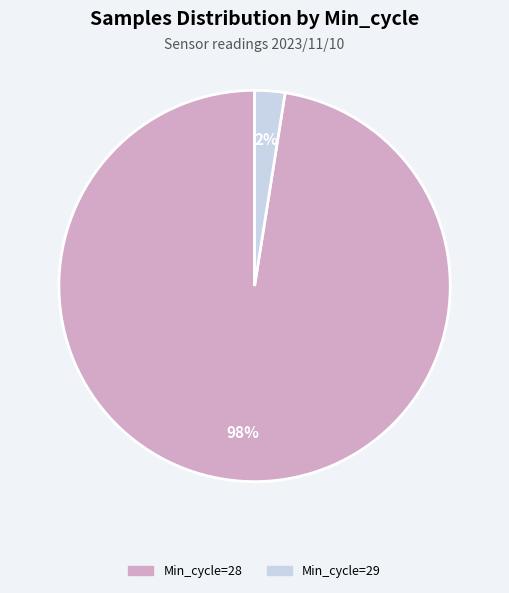

Does any single category account for the majority?

Yes